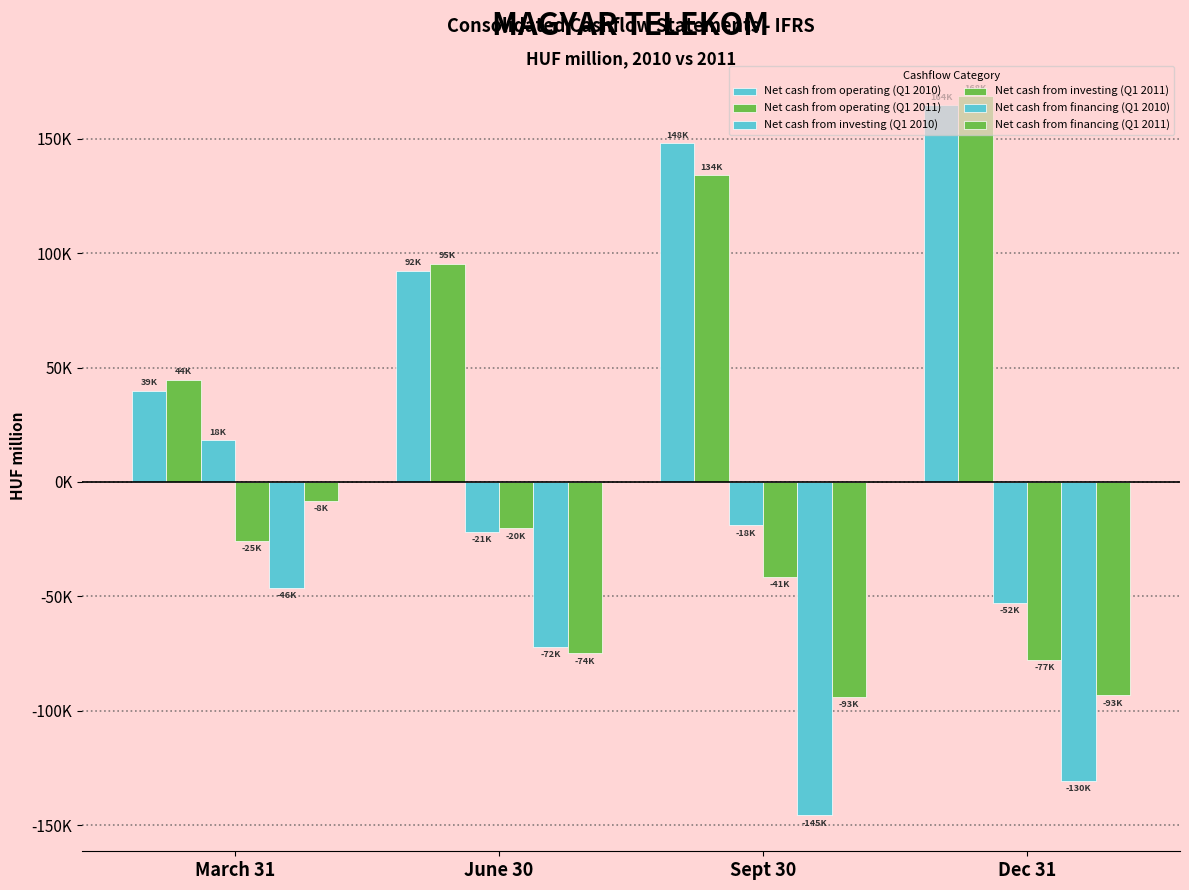

Are the bars grouped side by side (vs. stacked)?

Yes